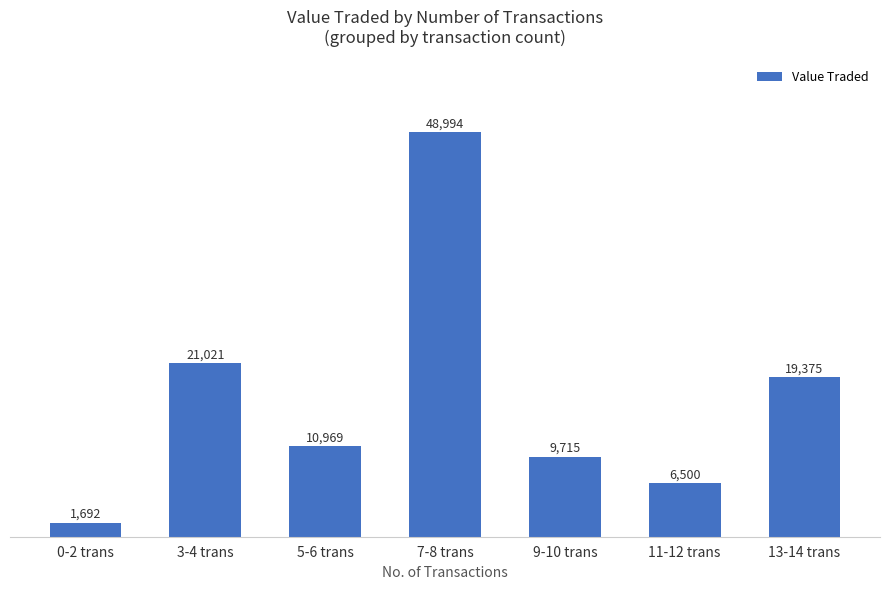

What is the label of the 2nd bar from the right?

11-12 trans